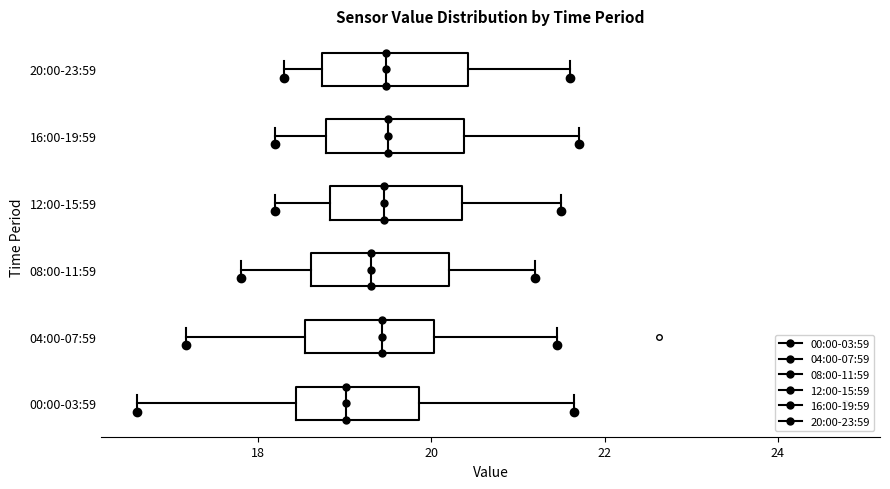

Reading bottom to top, read every box against the x-axis: the position of its median line, the range the box covers, and the ends of its whiskers. The values are not printed on the chart, so give them approximately, as read against the axis.

00:00-03:59: median 19.0, box 18.4 to 19.8, whiskers 16.6 to 21.6
04:00-07:59: median 19.4, box 18.6 to 20.0, whiskers 17.2 to 21.4
08:00-11:59: median 19.4, box 18.6 to 20.2, whiskers 17.8 to 21.2
12:00-15:59: median 19.4, box 18.8 to 20.4, whiskers 18.2 to 21.6
16:00-19:59: median 19.6, box 18.8 to 20.4, whiskers 18.2 to 21.8
20:00-23:59: median 19.4, box 18.8 to 20.4, whiskers 18.4 to 21.6